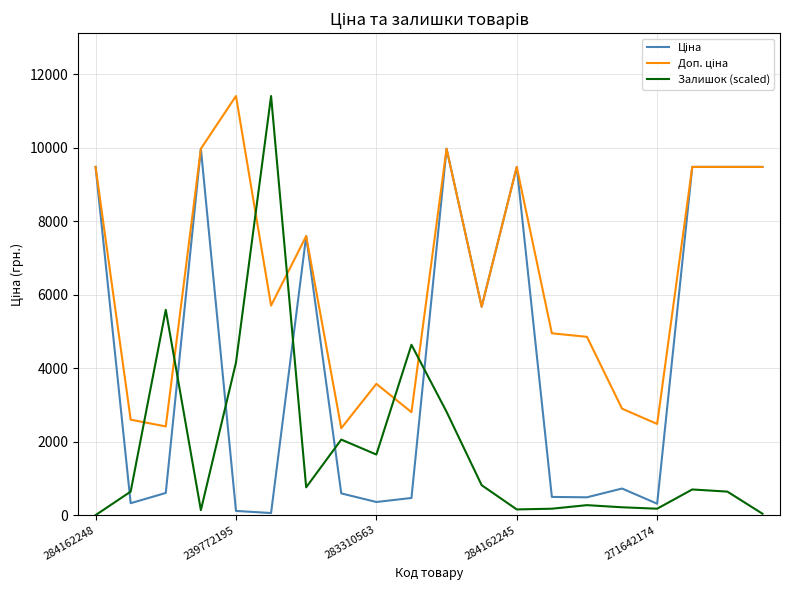

Which series has the largest range (max minus min)?

Залишок (scaled)